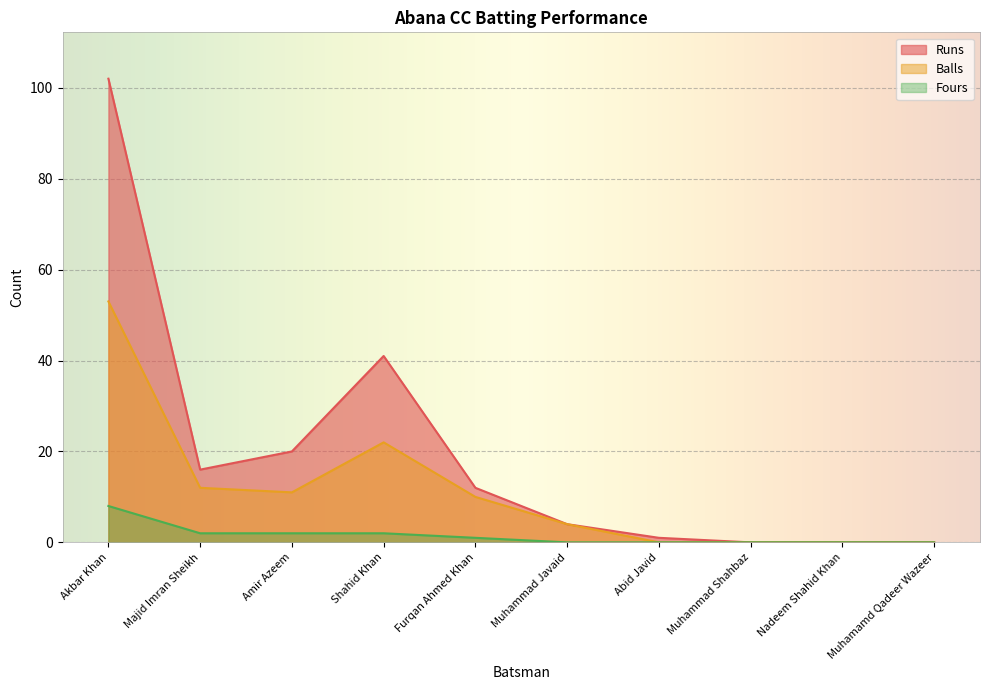

Between Akbar Khan and Abid Javid, which is larger?

Akbar Khan